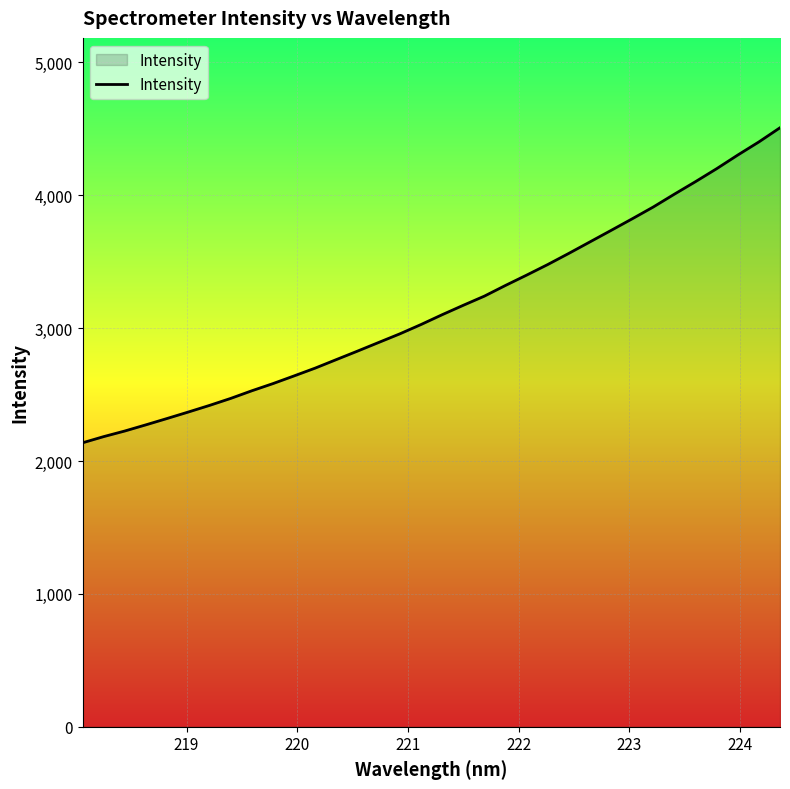

What is the smallest value displayed?

2136.9